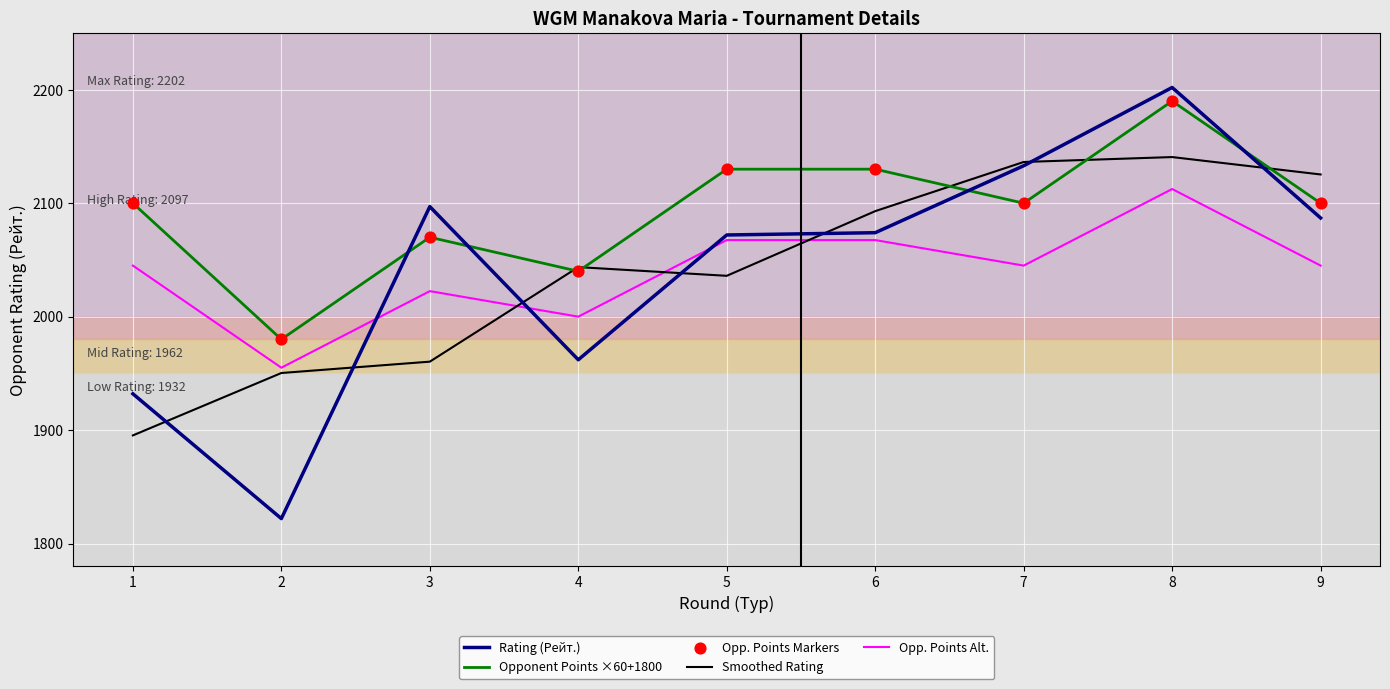

At which category is the sum across all series the highest?

8